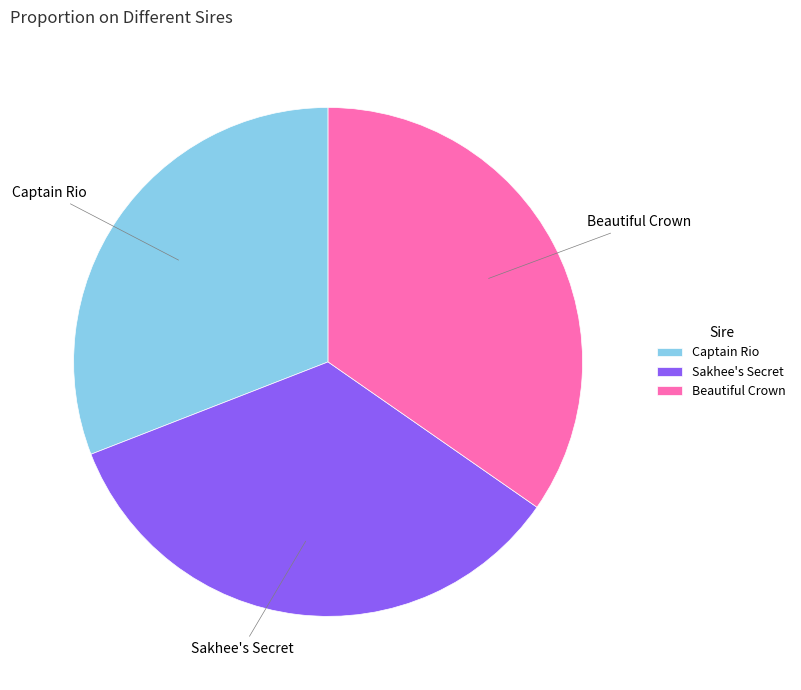

Count the number of slices in the pie.

3